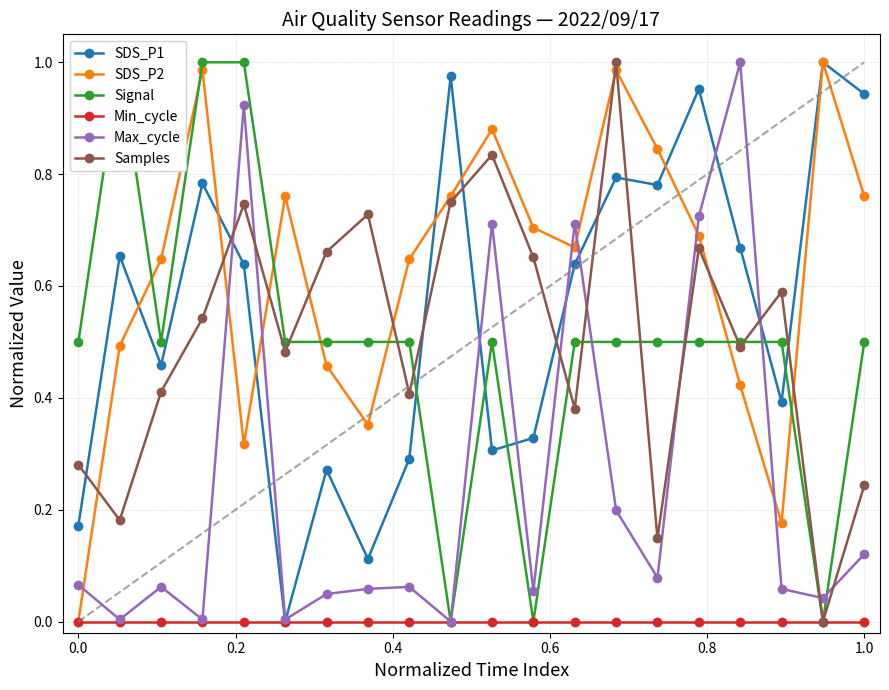

True or false: Samples has more than 0 points higher than both neighbors.

True